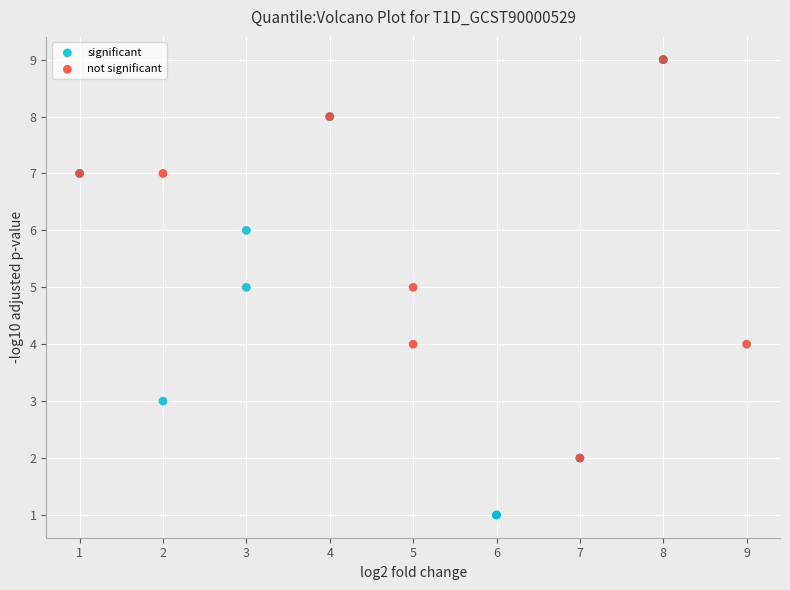

Which series reaches the minimum Y coordinate?

significant